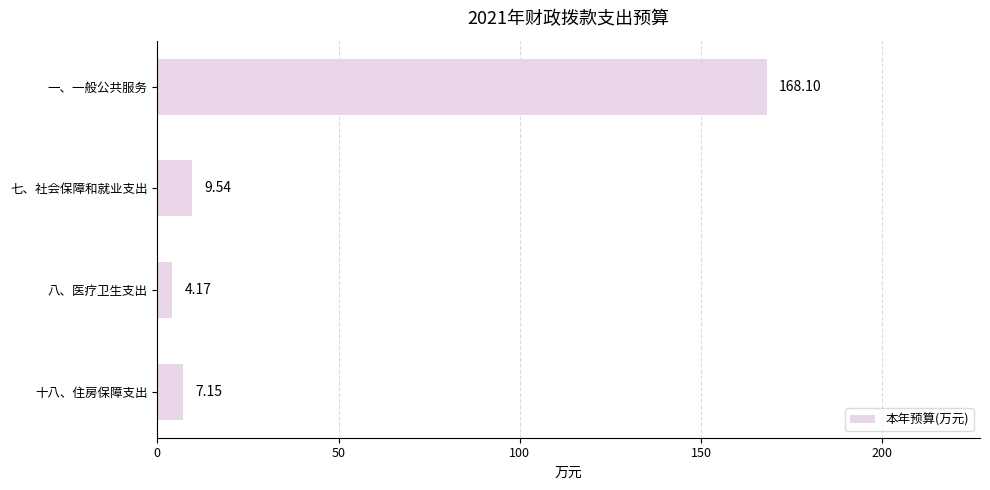

List the labels in order of value, smallest first.

八、医疗卫生支出, 十八、住房保障支出, 七、社会保障和就业支出, 一、一般公共服务